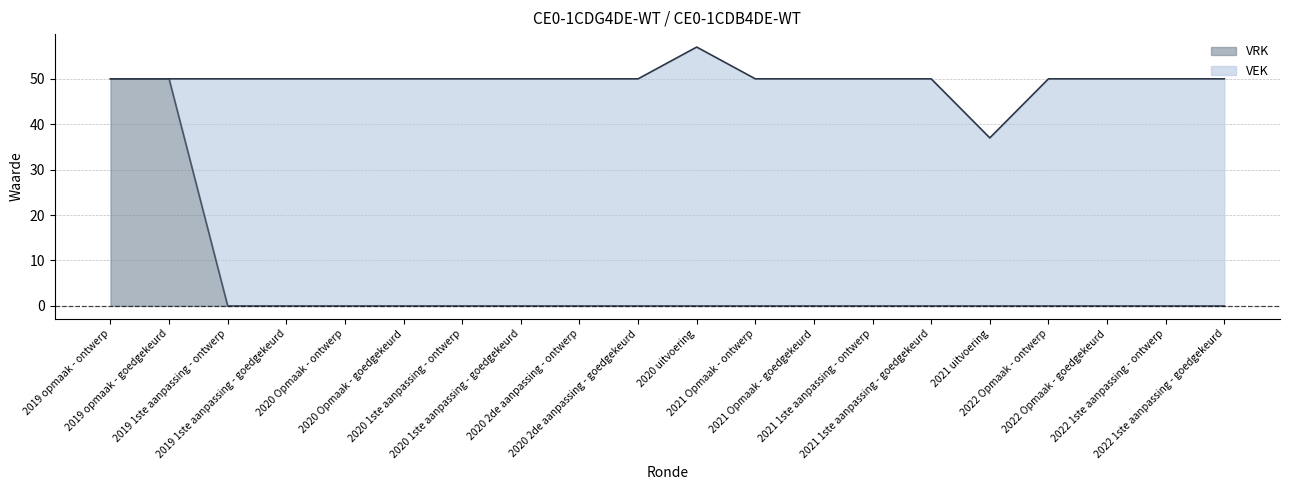

The chart shows a value of 32 at 2021 uitvoering. True or false?

False